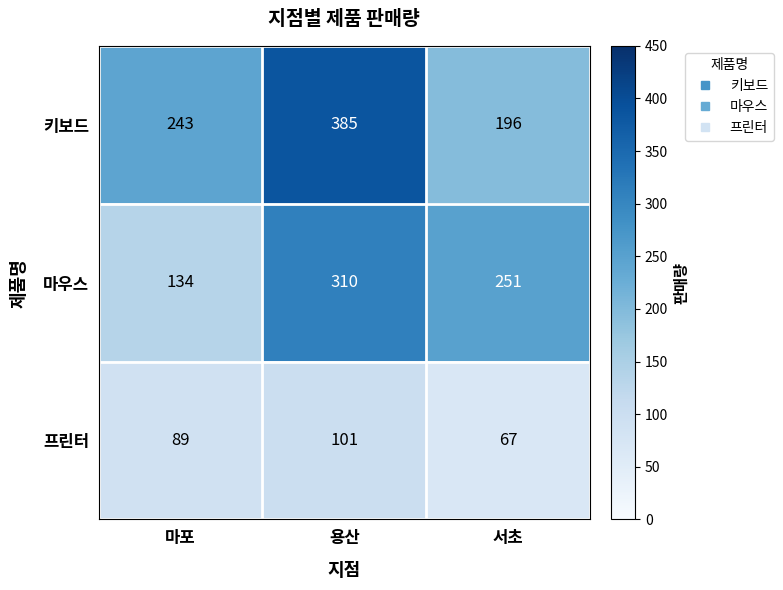

Count the number of categories in the chart.

3